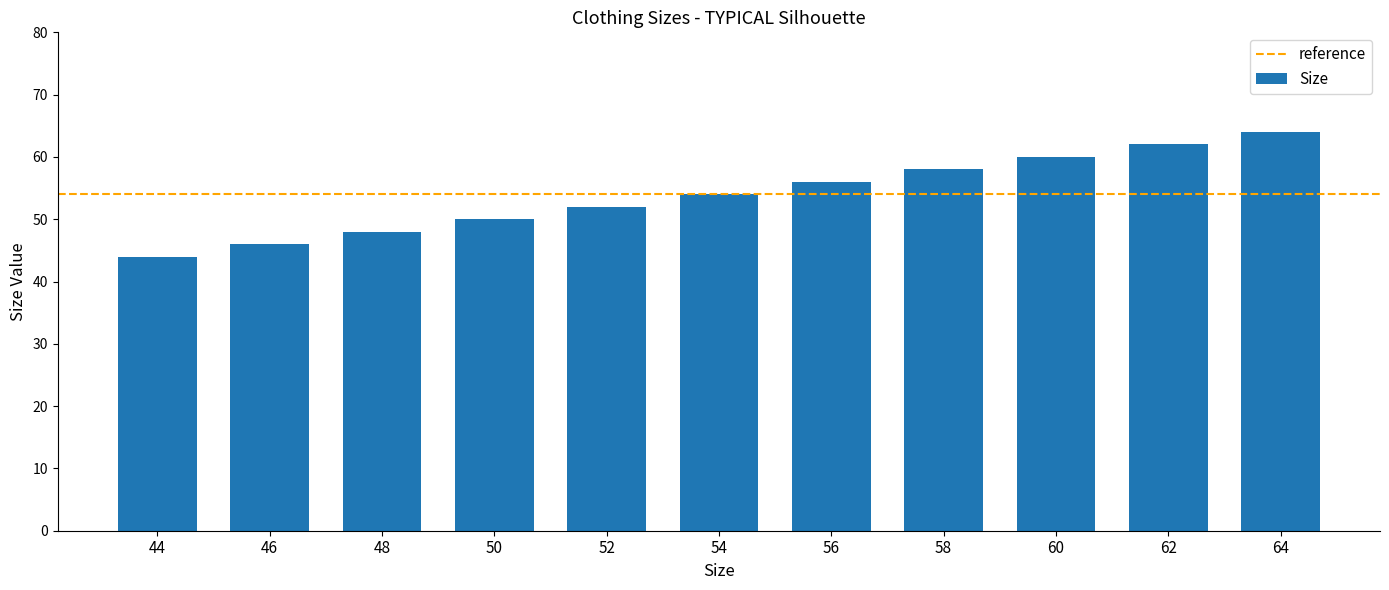

List the labels in order of value, largest first.

64, 62, 60, 58, 56, 54, 52, 50, 48, 46, 44